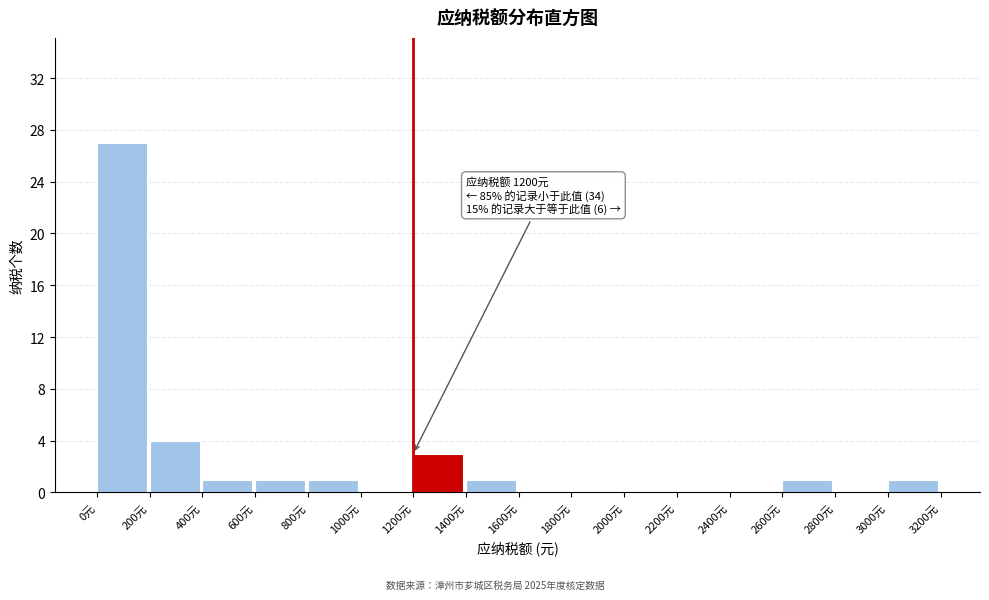

Which range on the x-axis has the tallest bar?

0 to 200